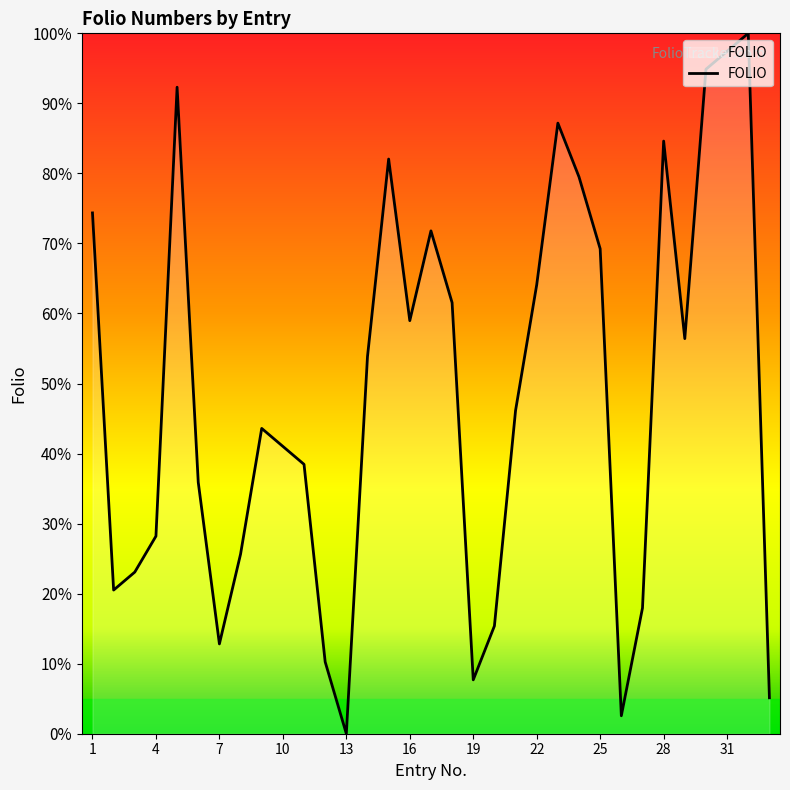

What is the difference between the maximum and minimum values?

100.0